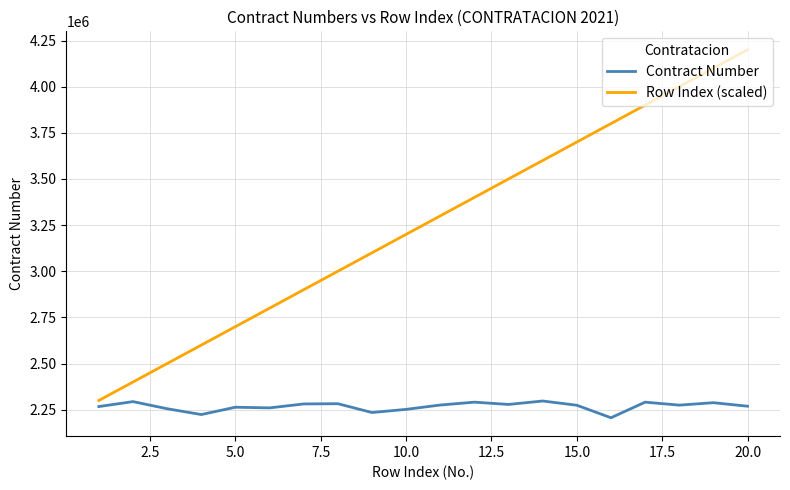

Which series has the largest range (max minus min)?

Row Index (scaled)